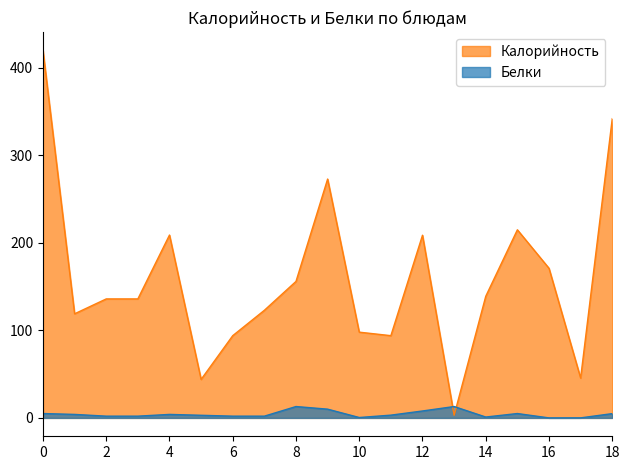

How many interior local peaks does the Белки series have?

4